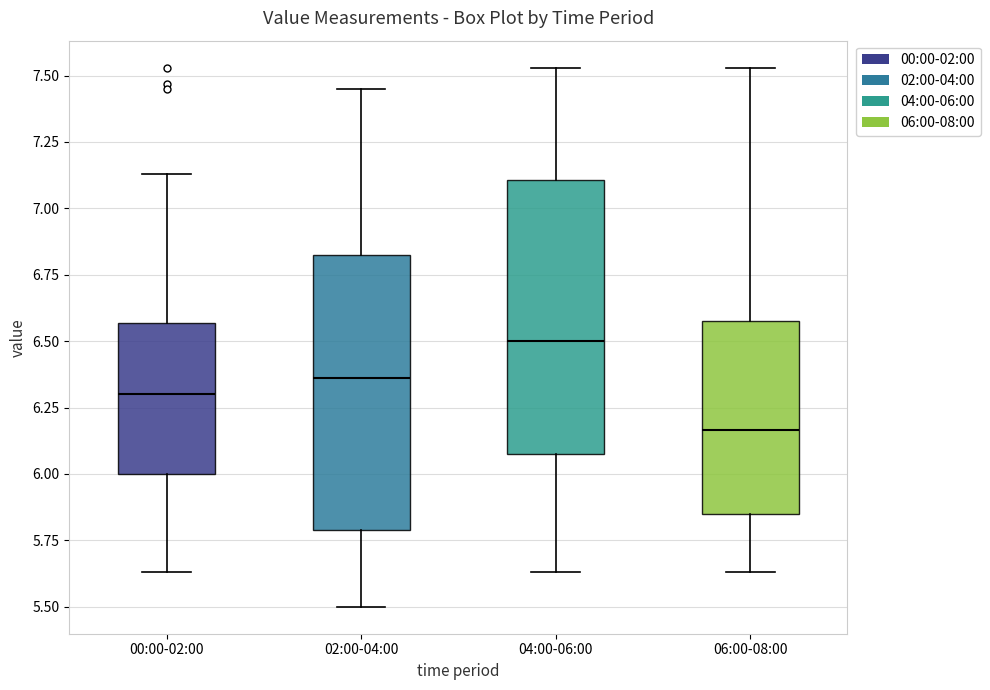

Where does the upper whisker of the box for 04:00-06:00 end on the y-axis? The values are not printed on the chart, so give them approximately, as read against the axis.

7.55